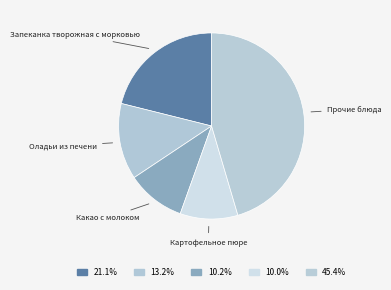

Which slice is the largest?

Прочие блюда